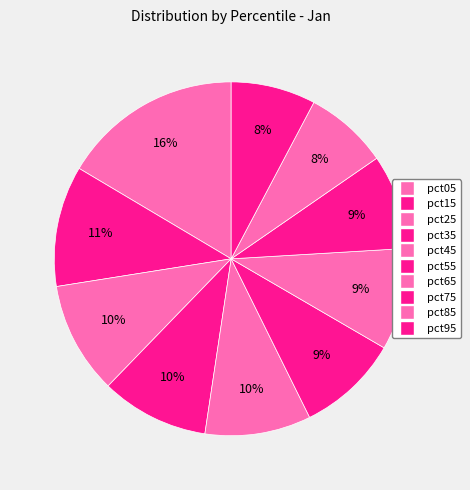

To the nearest percent, what is the combined percentage of pct95 and pct55?

17%